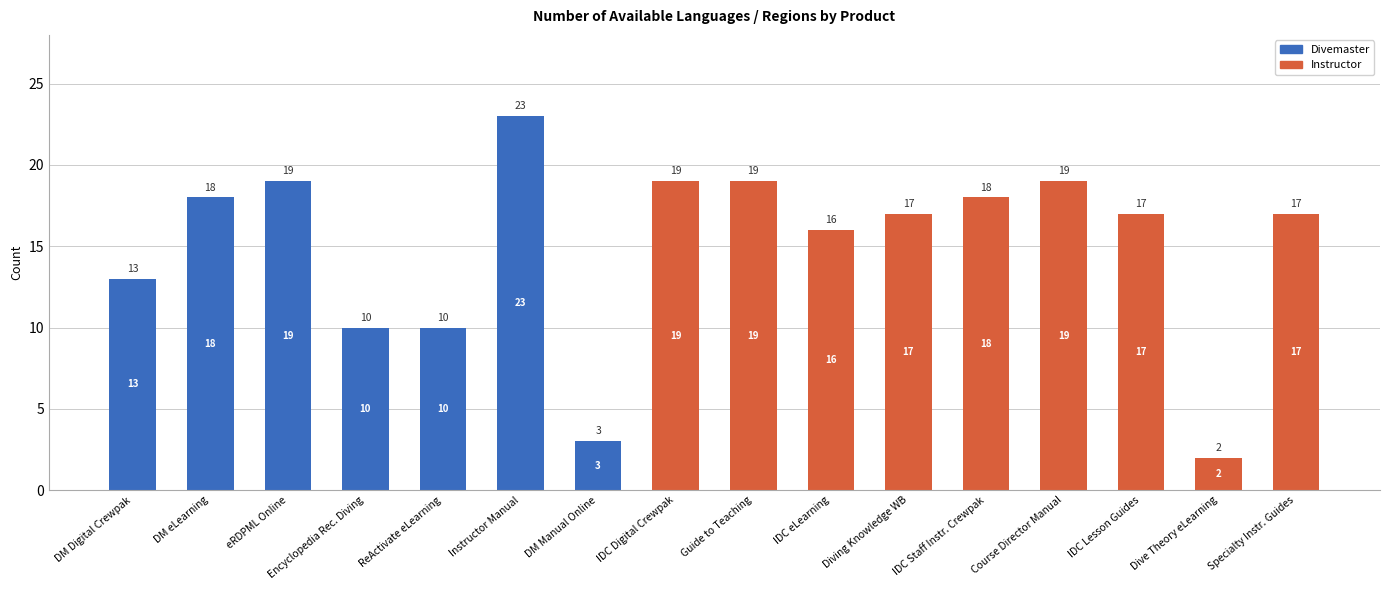

At which category is the sum across all series the highest?

Instructor Manual